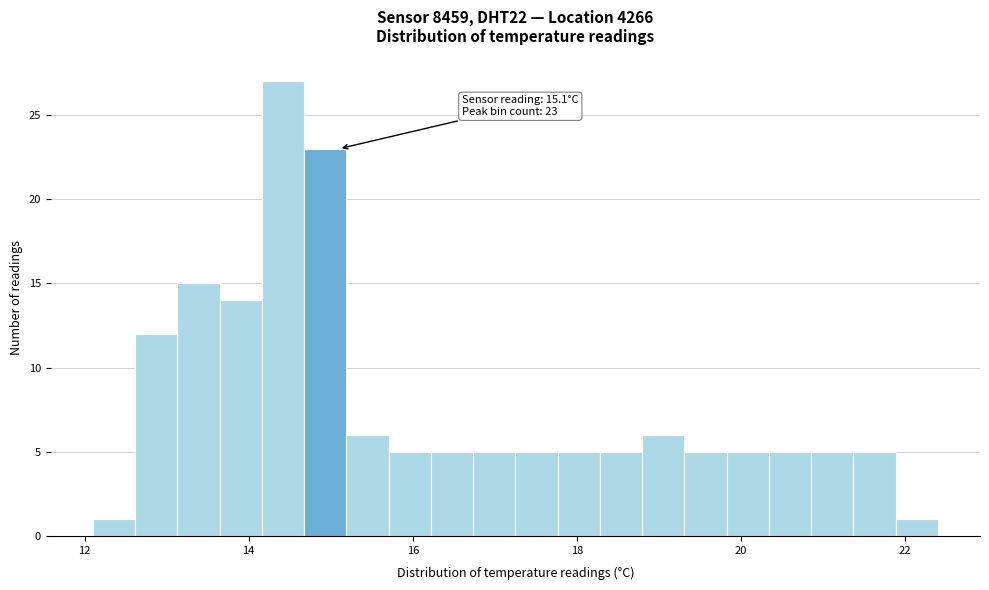

Read against the x-axis, roughly where is the centre of the tallest bar?

14.4